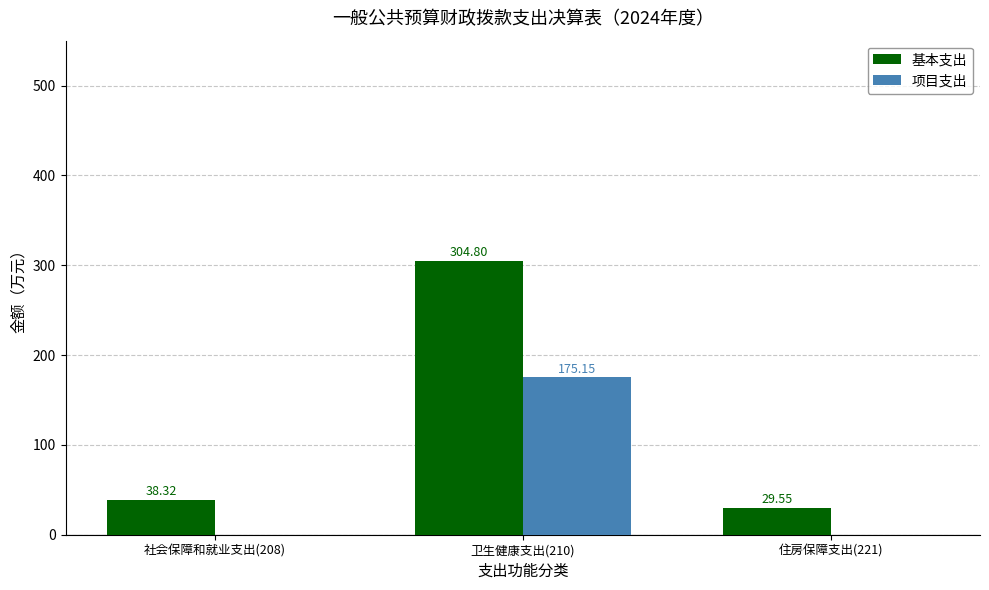

How many values in 项目支出 are above zero?

1